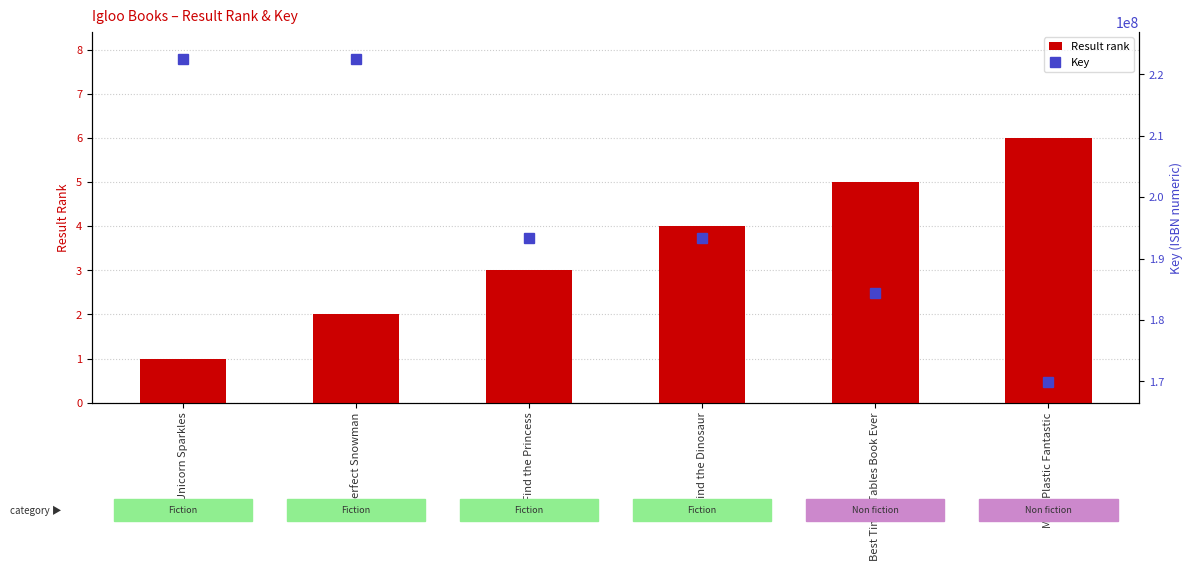

Count the Result rank values in the range 2 to 5.

4